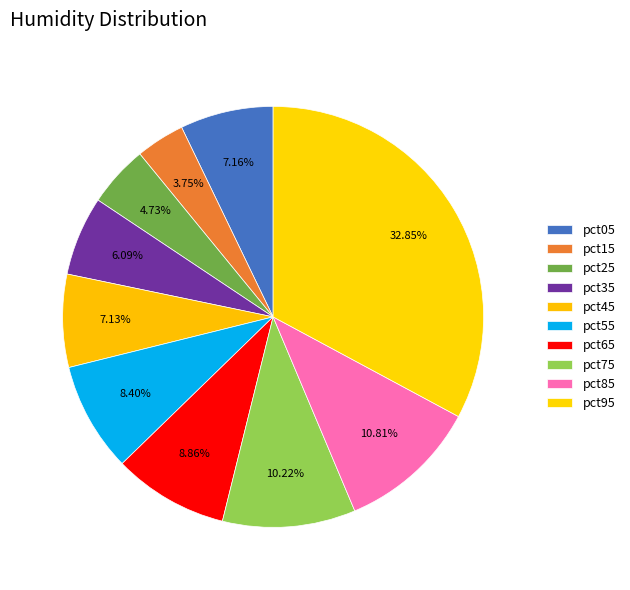

How many segments does this pie chart have?

10